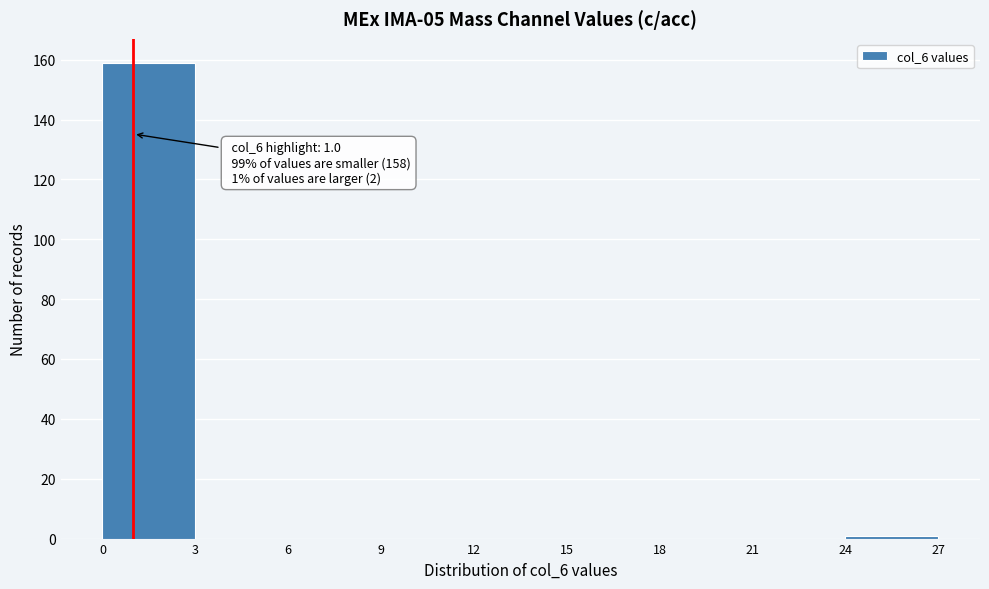

Which range on the x-axis has the tallest bar?

0 to 3